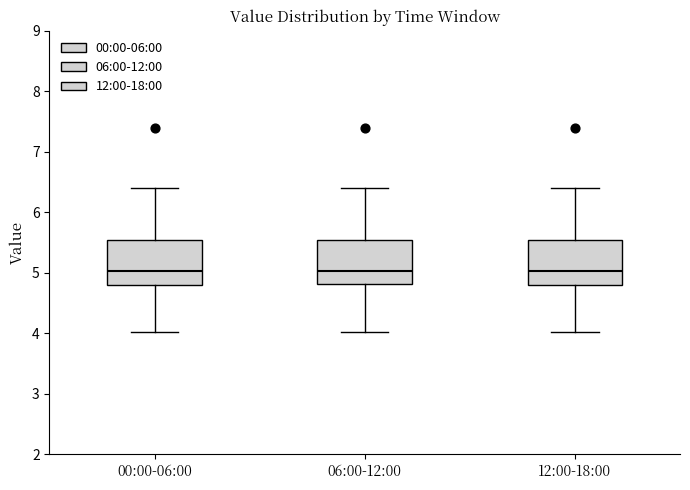

Reading left to right, read every box against the y-axis: the position of its median line, the range the box covers, and the ends of its whiskers. The values are not printed on the chart, so give them approximately, as read against the axis.

00:00-06:00: median 5.0, box 4.8 to 5.5, whiskers 4.0 to 6.4
06:00-12:00: median 5.0, box 4.8 to 5.5, whiskers 4.0 to 6.4
12:00-18:00: median 5.0, box 4.8 to 5.5, whiskers 4.0 to 6.4